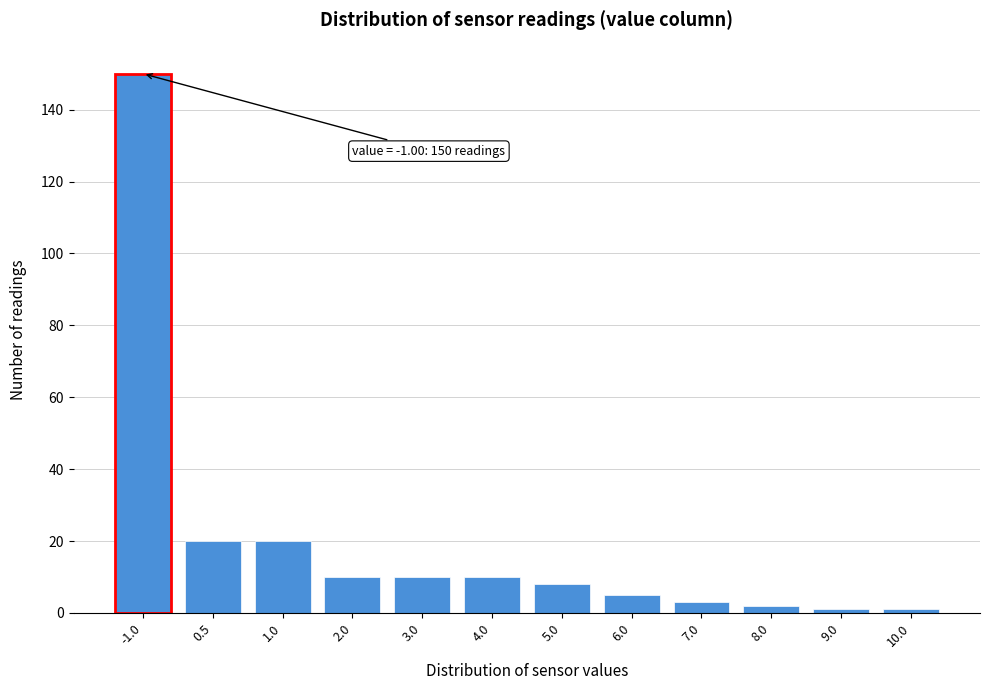

Reading right to left, list all the values displayed in this chart.

1	1	2	3	5	8	10	10	10	20	20	150